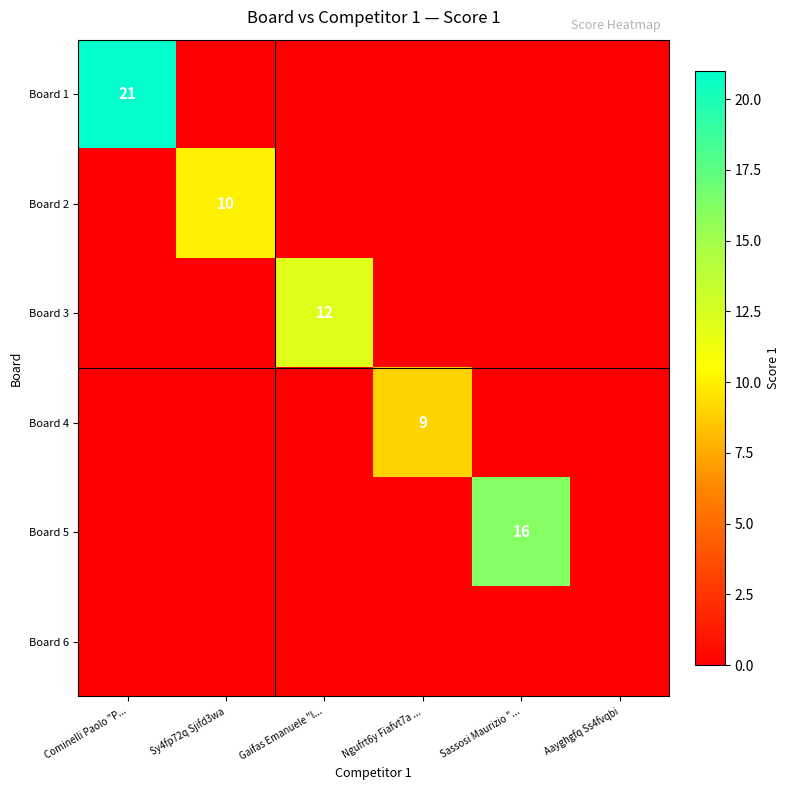

Is it true that Board 1 equals 32 at Cominelli Paolo "P...?

False